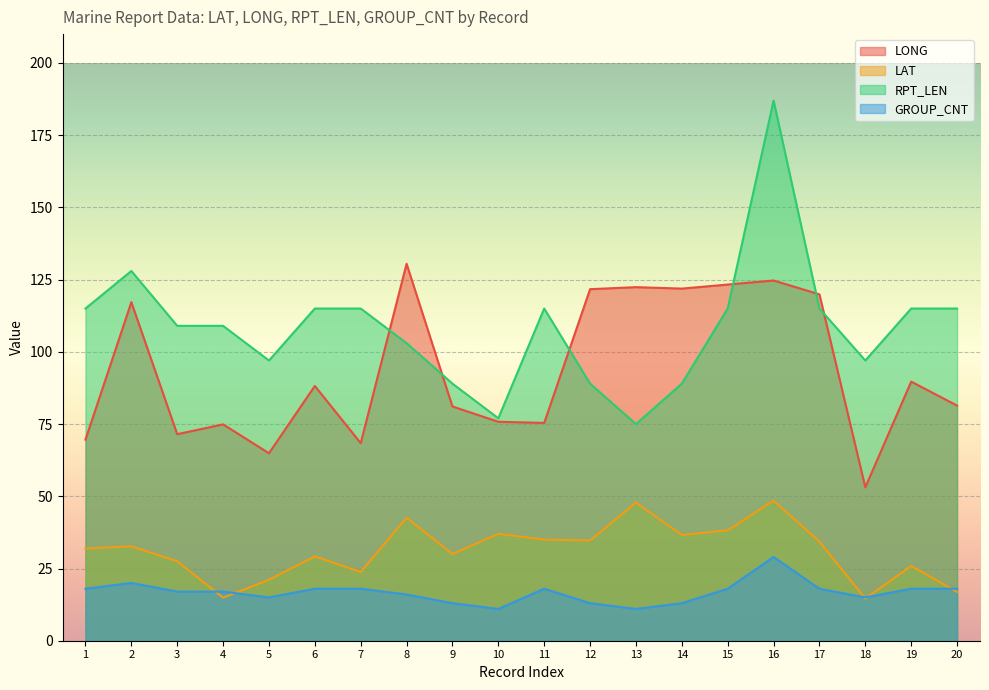

Where is the first local maximum for LAT?

2